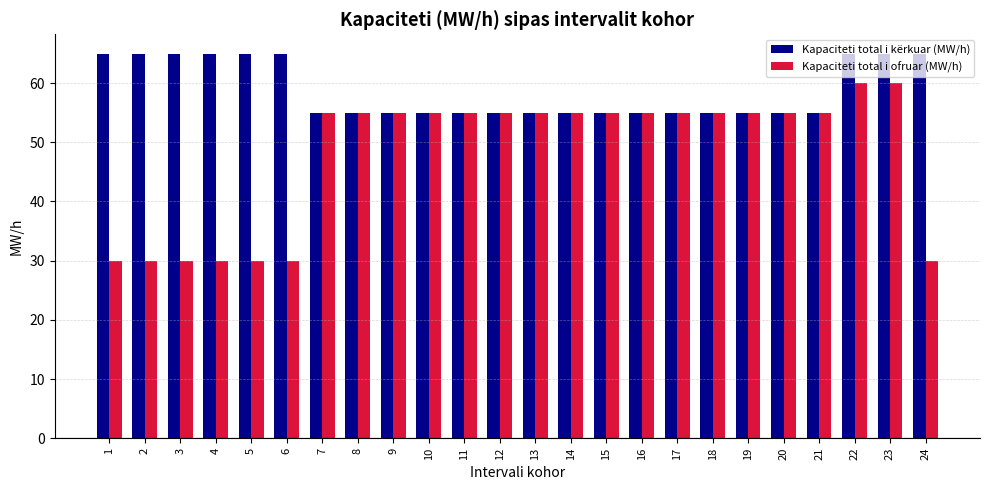

List the series in order of their overall mean, highest first.

Kapaciteti total i kërkuar (MW/h), Kapaciteti total i ofruar (MW/h)